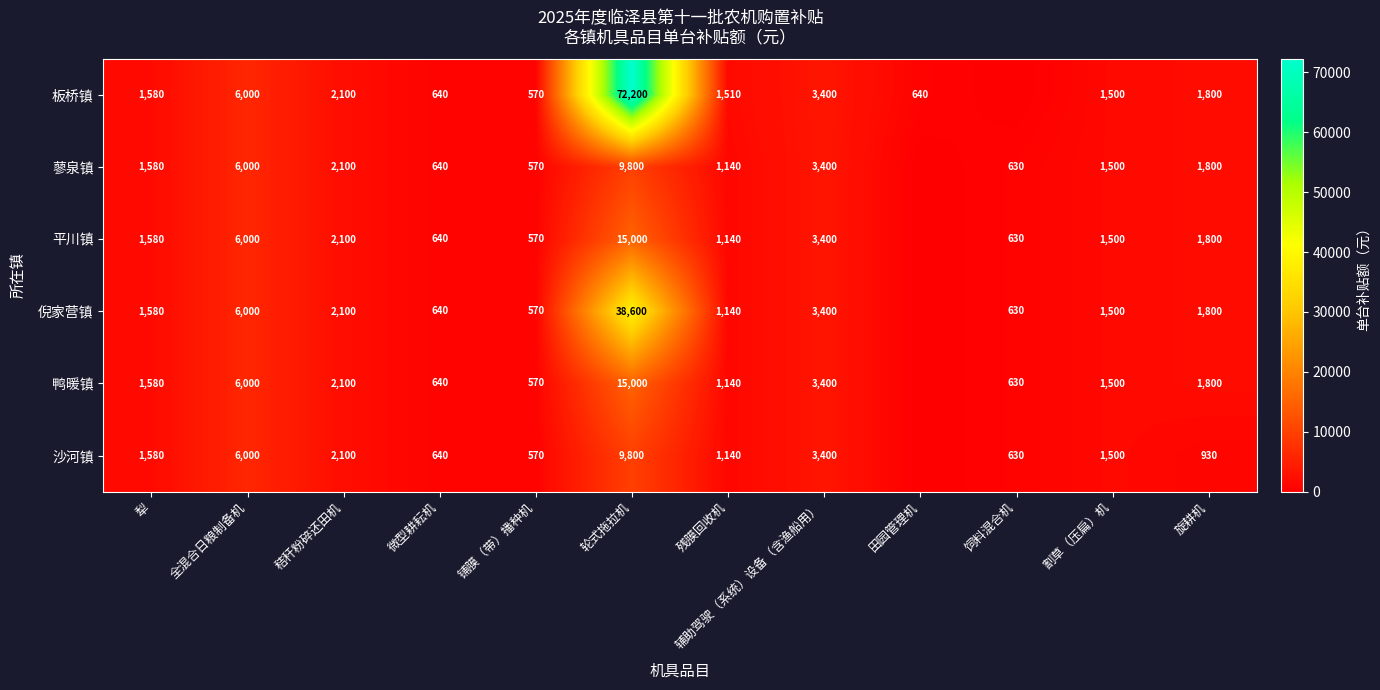

What is the sum of all row_0 values?

91940